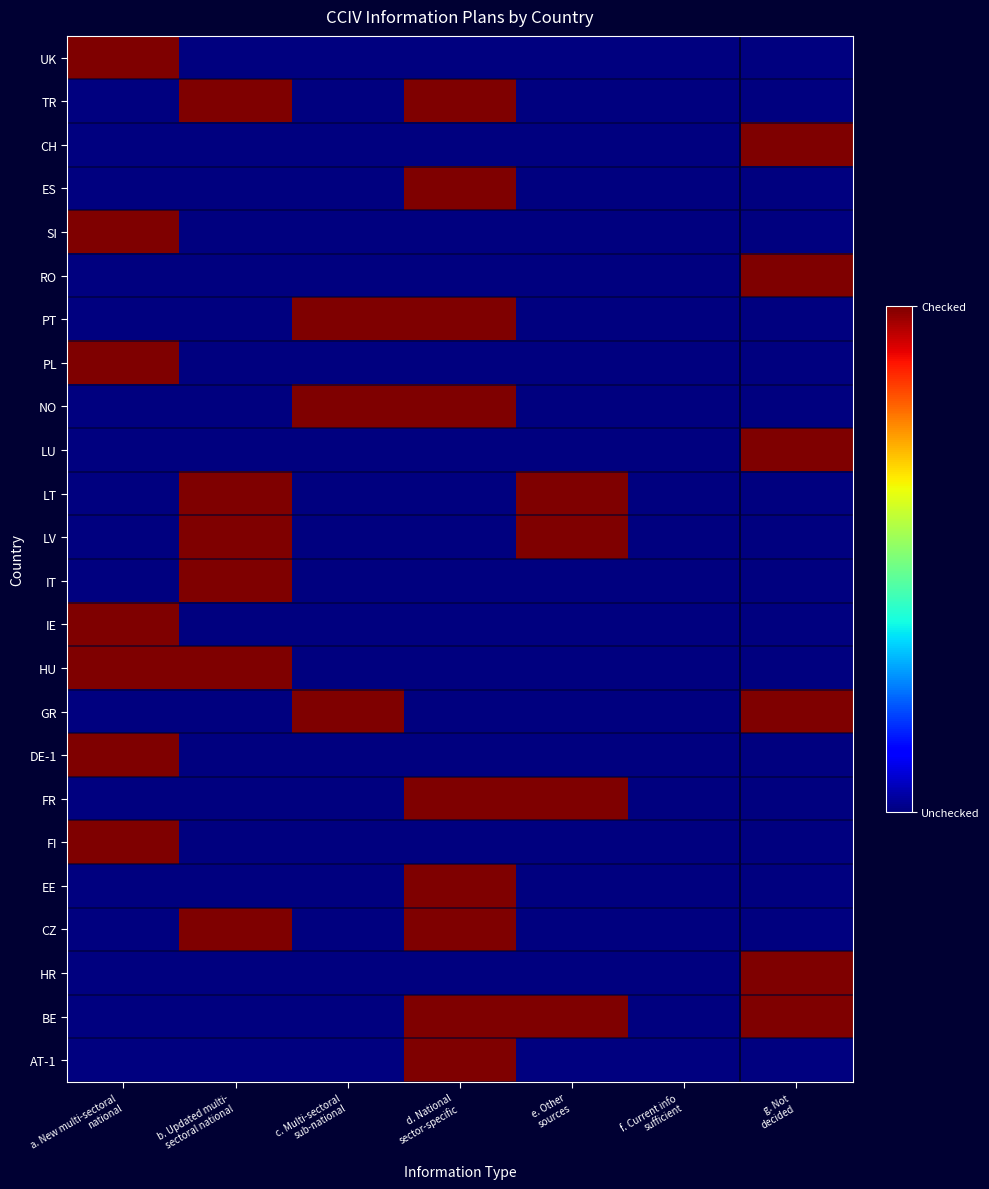

At how many categories does at least one series exceed 0?

6